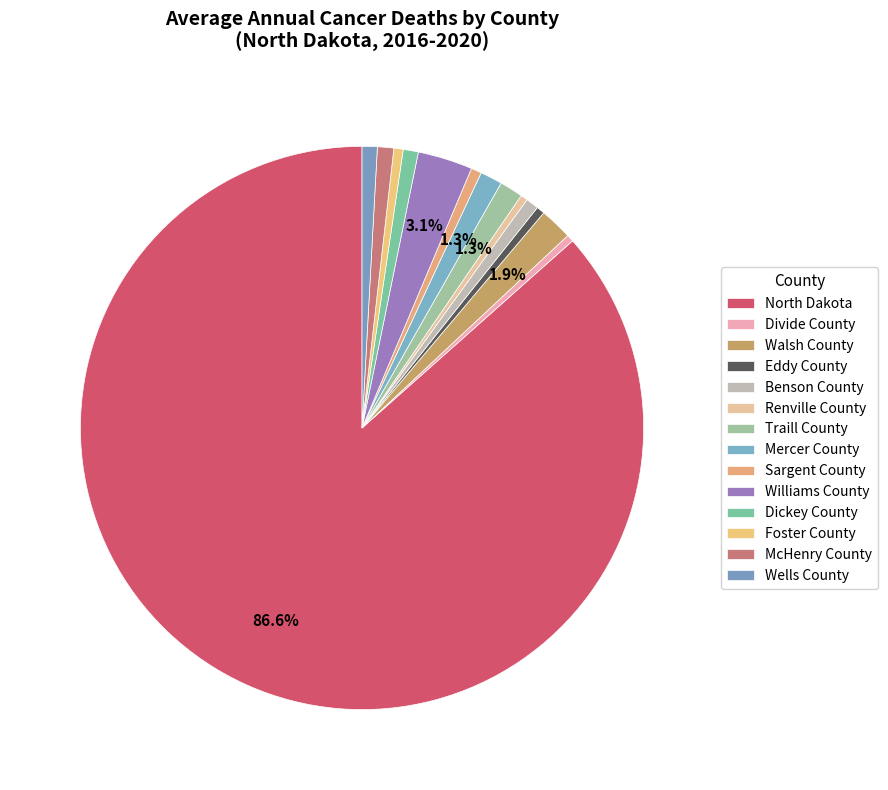

How much of the chart is everything except Divide County?

99.6%